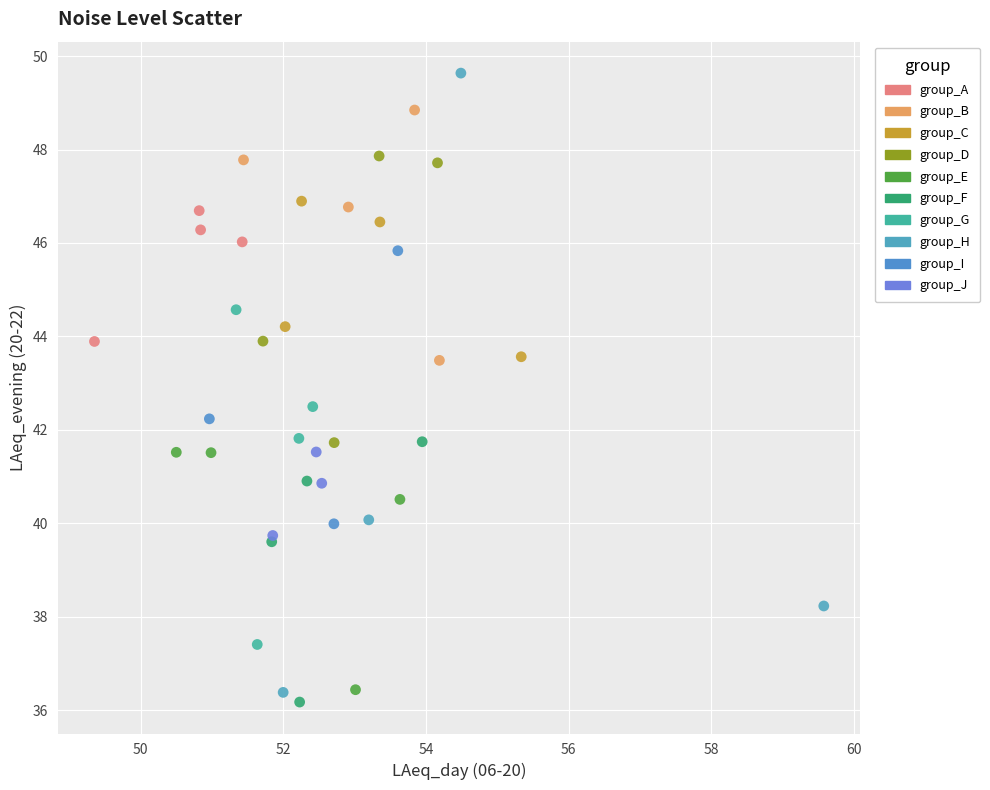

Which series has the largest Y range (max minus min)?

group_H